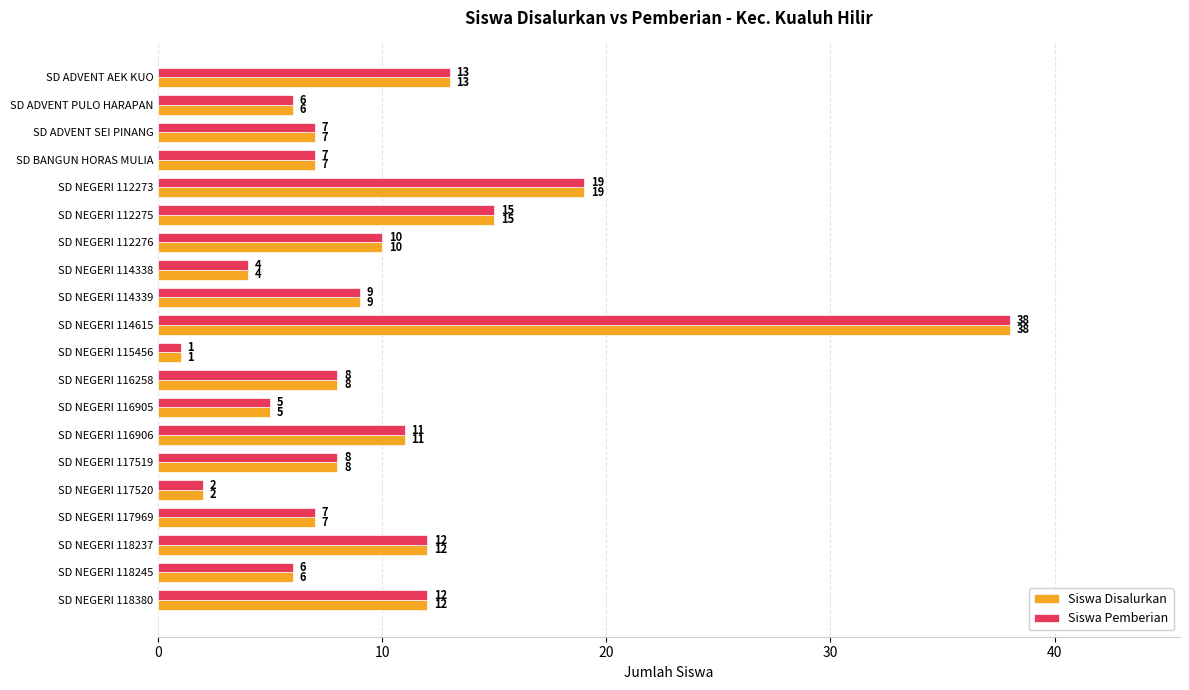

The value of Siswa Pemberian at SD NEGERI 112275 is 15. True or false?

True